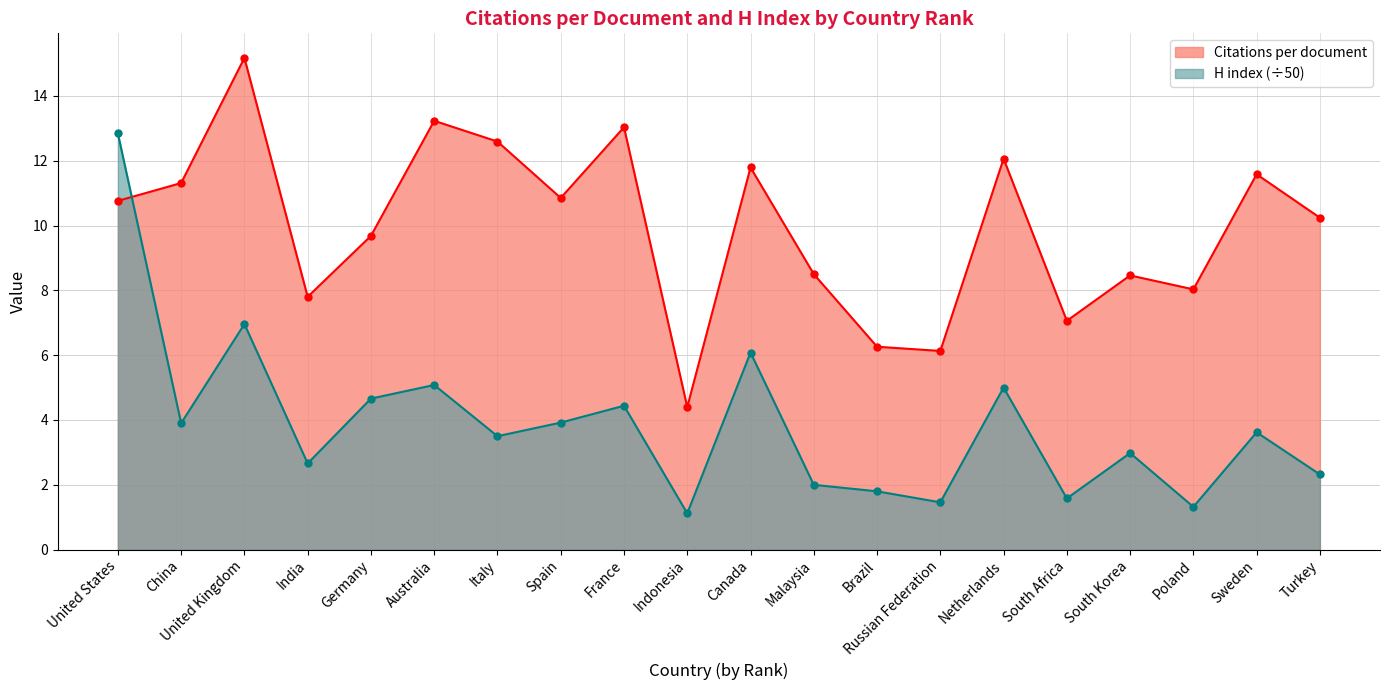

Where is Citations per document nearest to the value 9?

Malaysia